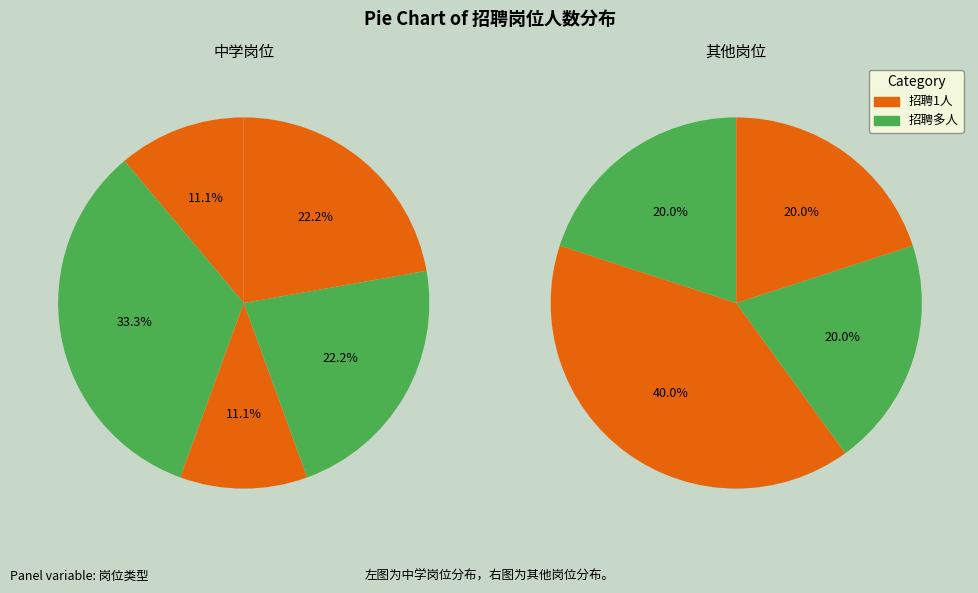

True or false: 心理健康教育 accounts for 1% of the total.

False